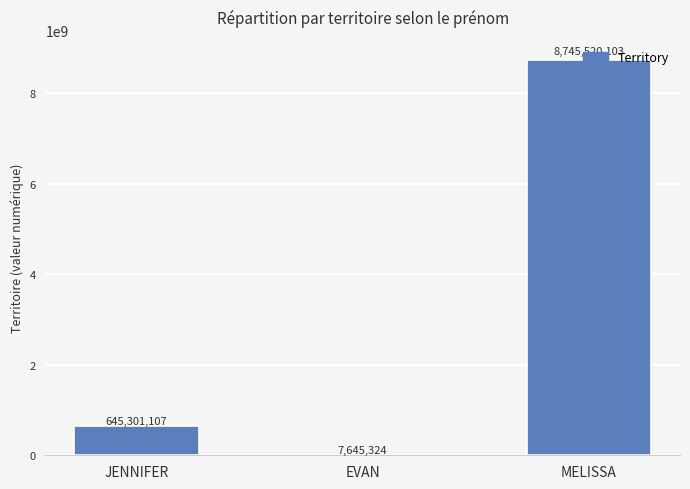

Which category has the highest value across all series?

MELISSA